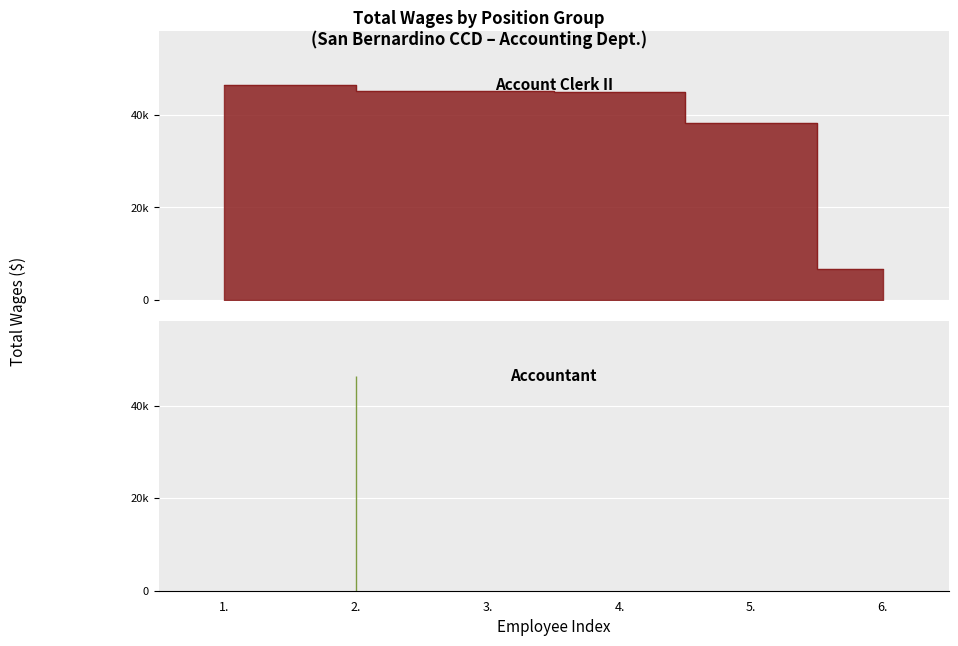

How many categories are shown in the chart?

6